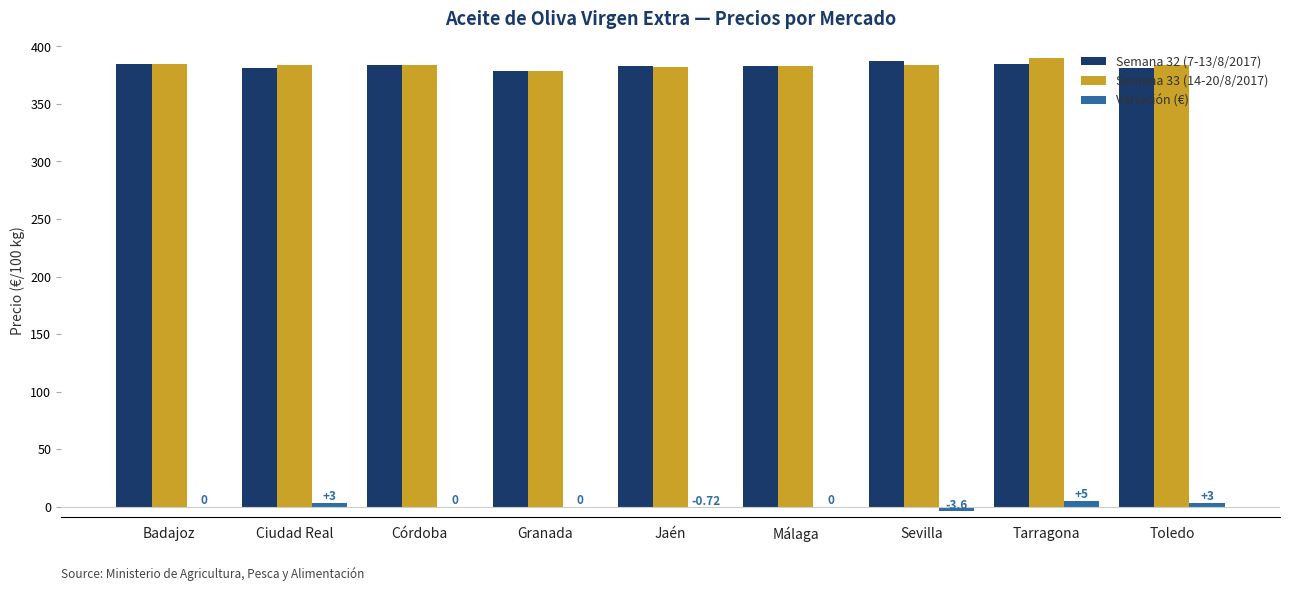

What is the sum of all Semana 33 (14-20/8/2017) values?

3454.6